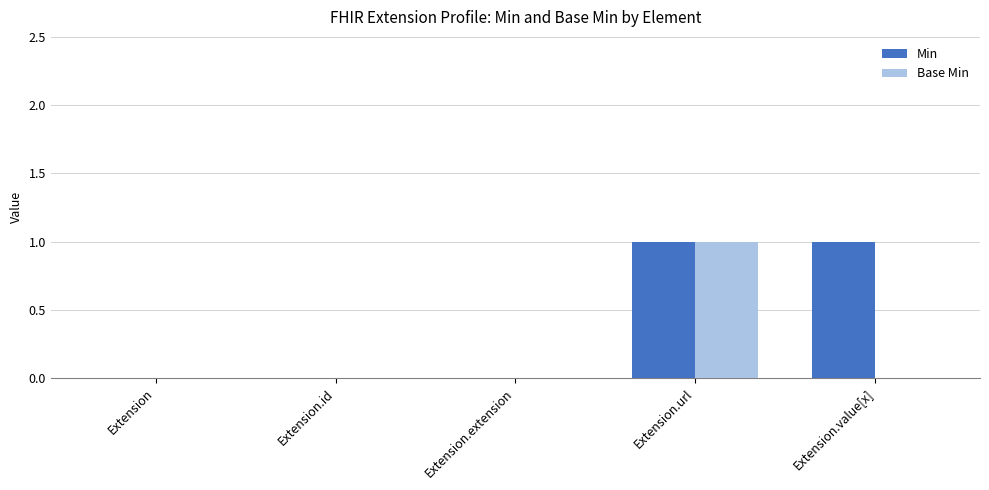

Are the bars horizontal?

No